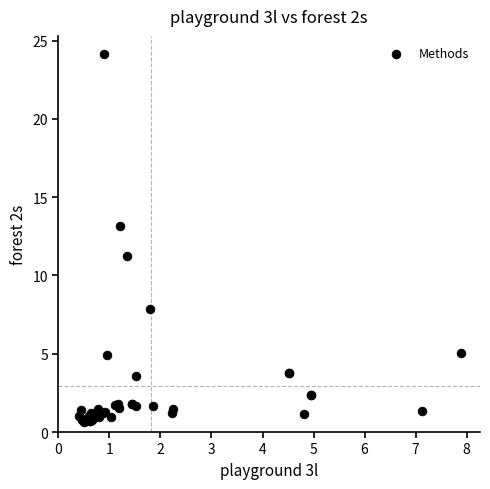

What Y value in the scatter plot is closest to 12?

11.2